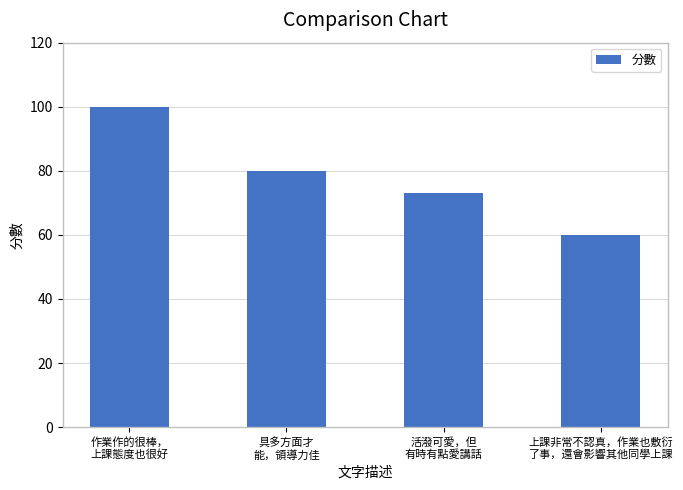

Approximately how many times larger is the value at 作業作的很棒，
上課態度也很好 compared to 活潑可愛，但
有時有點愛講話?

1.4